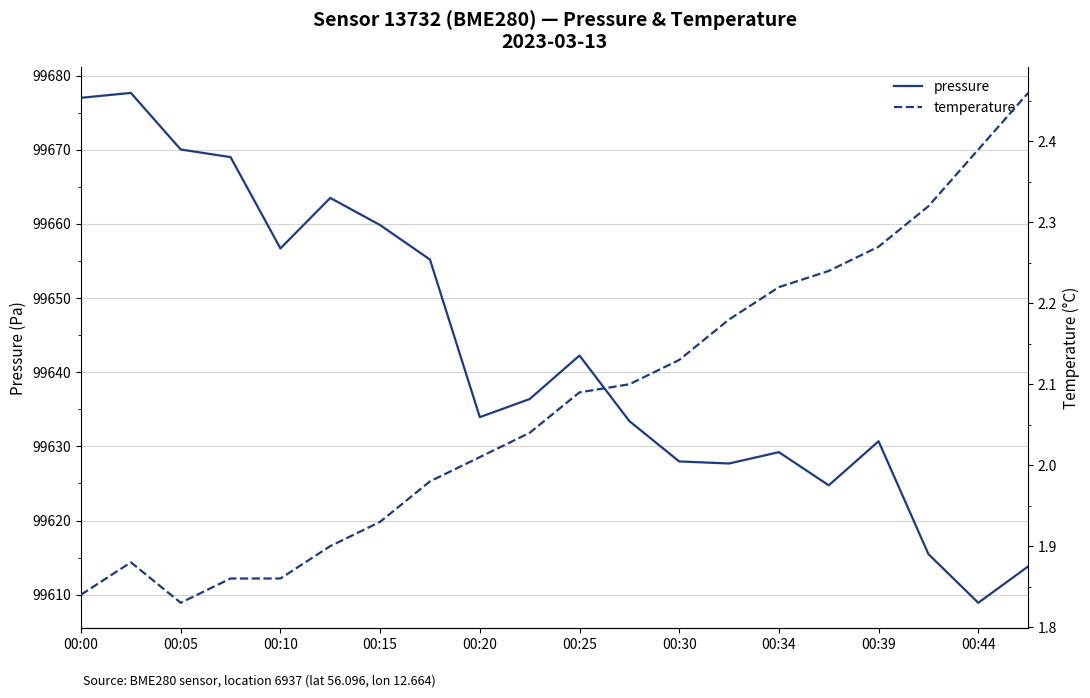

True or false: temperature and pressure intersect in this chart.

False